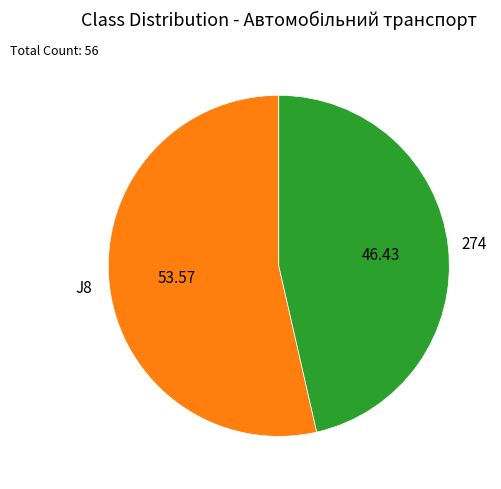

Which category accounts for the majority?

J8